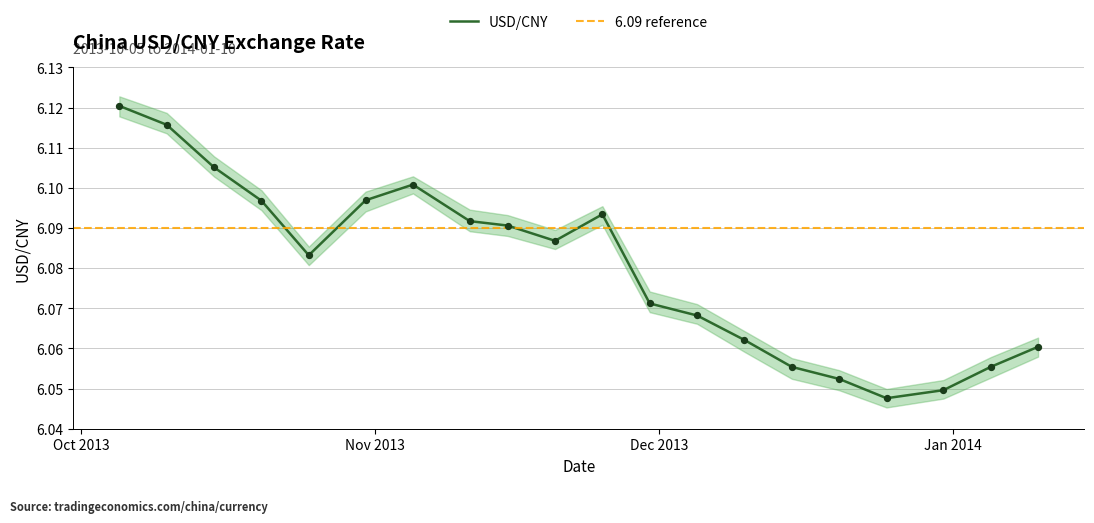

Approximately how many times larger is the value at 2013-12-15 compared to 2013-11-20?

1.0